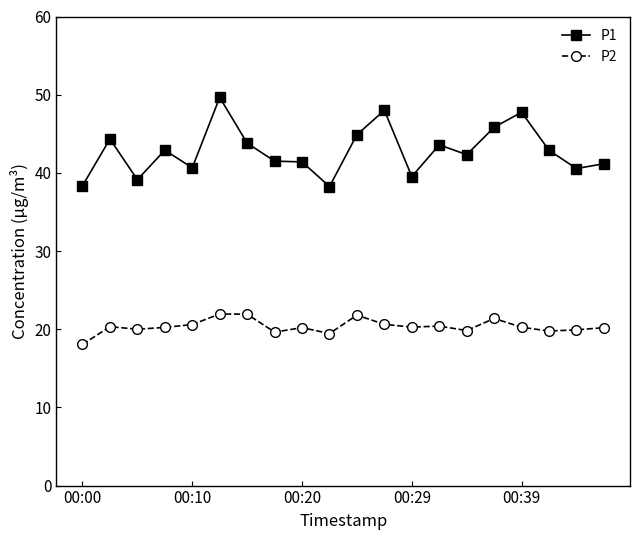

How many categories are shown in the chart?

20